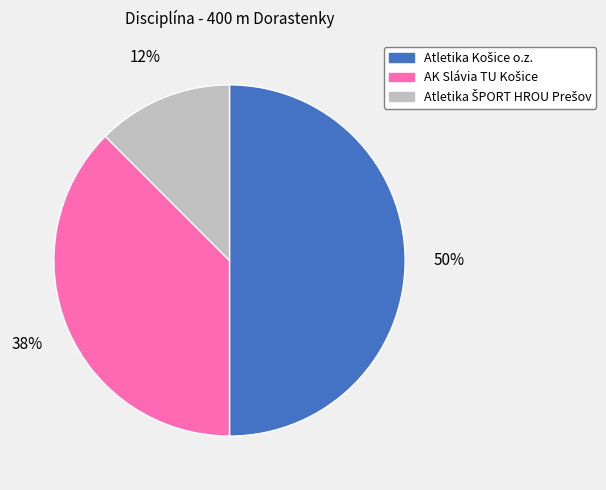

To the nearest percent, what is the average slice percentage?

33%